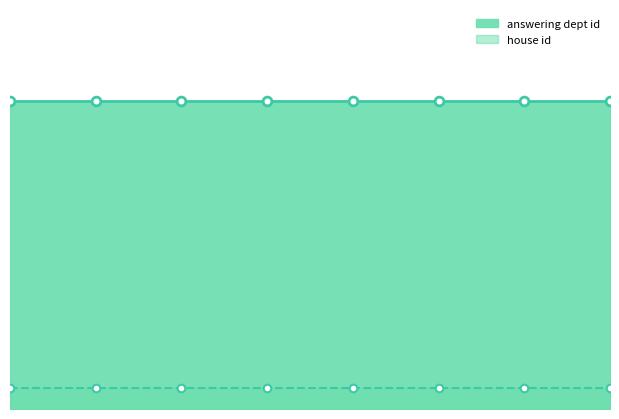

Which series reaches the minimum Y coordinate?

house id